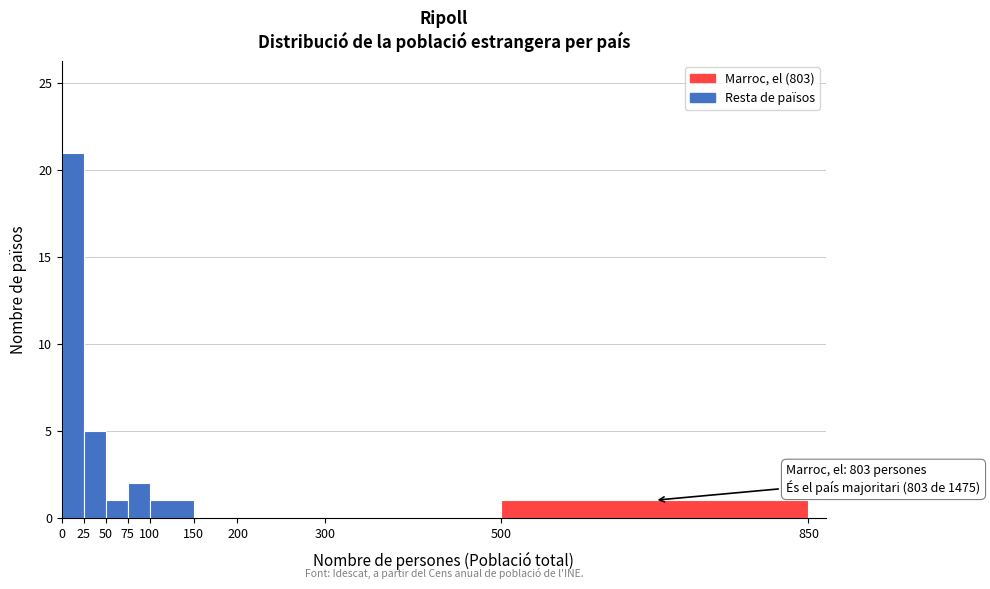

Which range on the x-axis has the tallest bar?

0 to 25